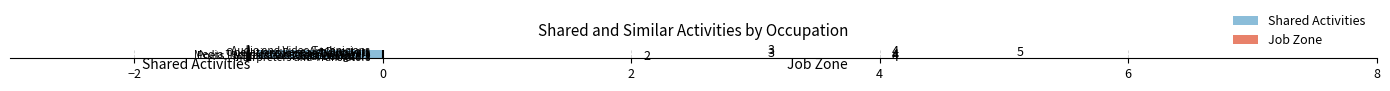

Which series has the largest range (max minus min)?

Job Zone